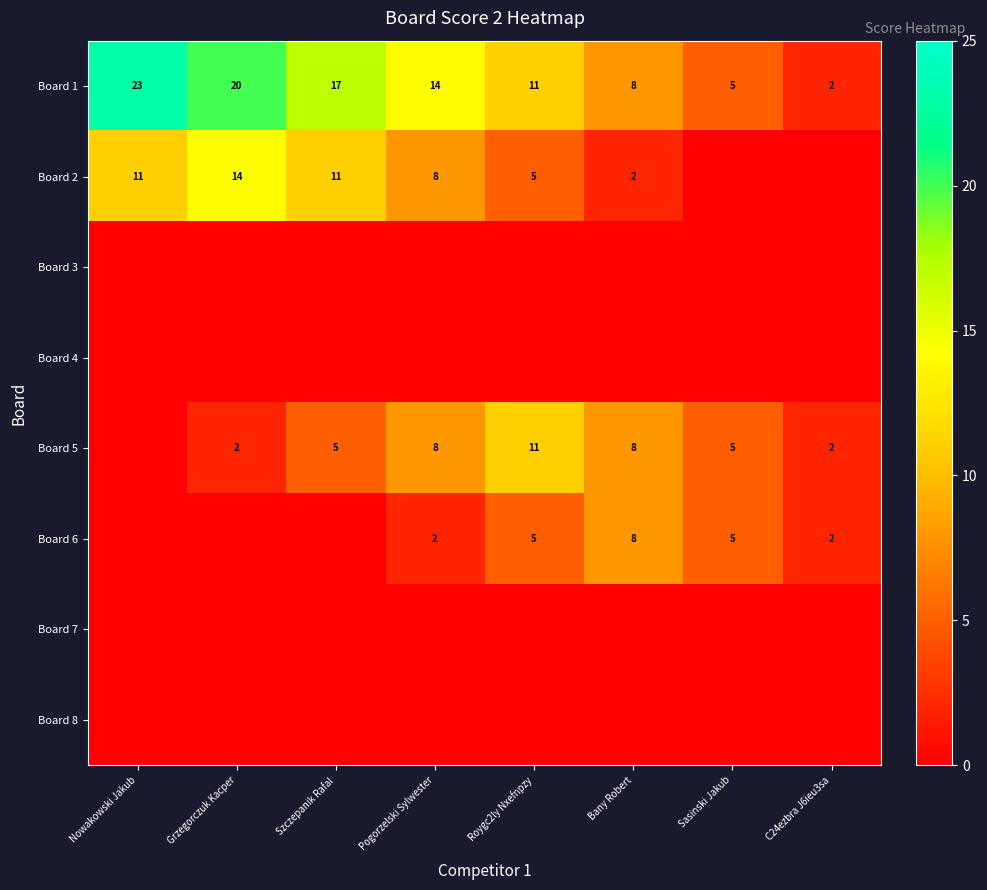

The Board 2 series shows 14 at Grzegorczuk Kacper. True or false?

True